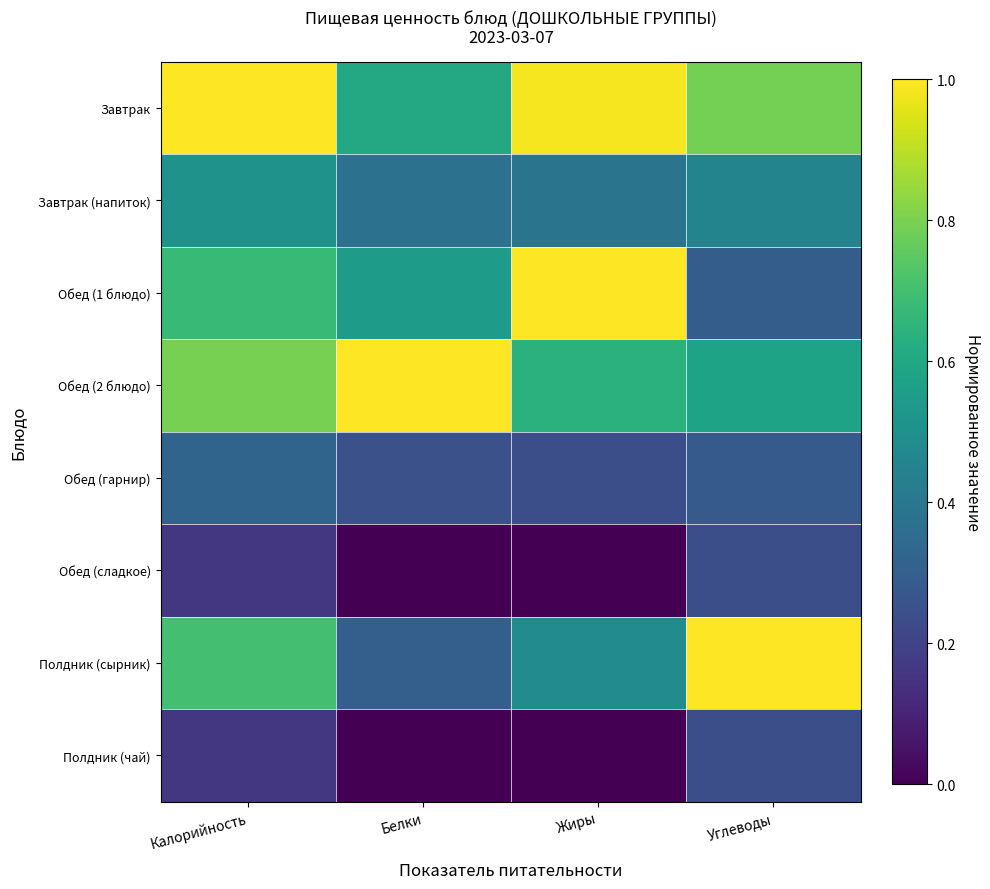

What is the total value across all series at Белки?

3.1